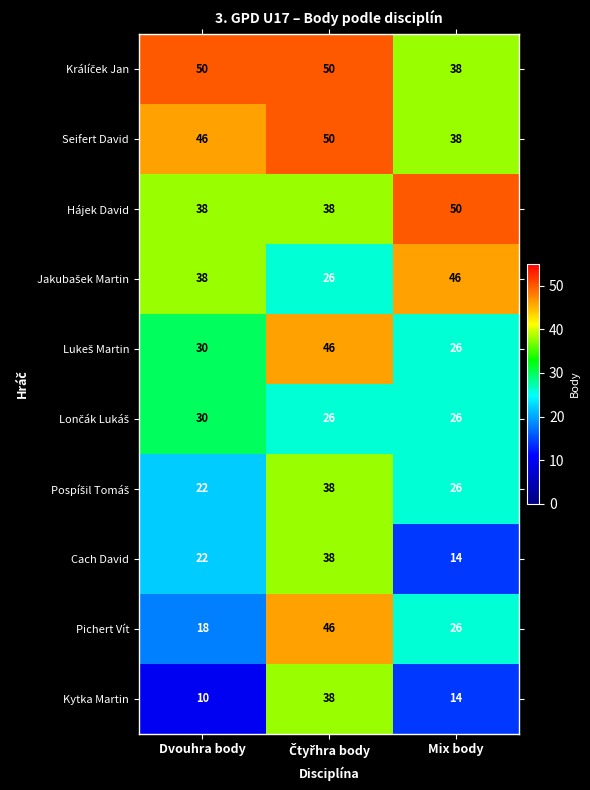

At which category does the chart reach its minimum across all series?

Dvouhra body